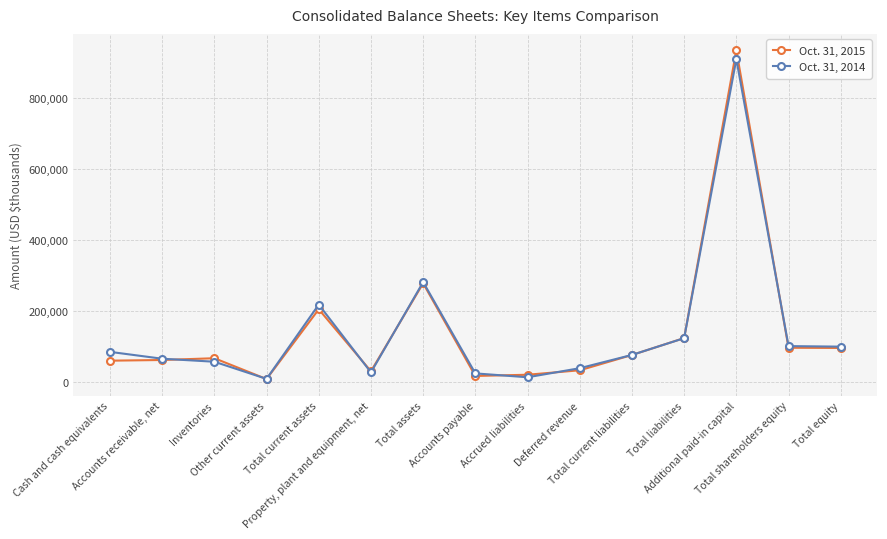

At which category is the sum across all series the highest?

Additional paid-in capital